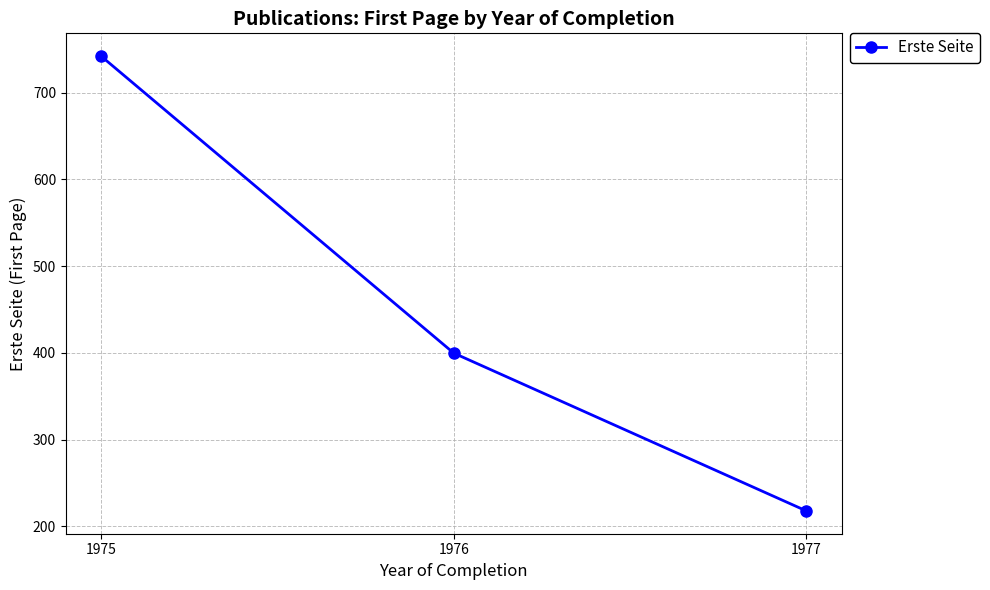

What is the ratio of the value at 1976 to the value at 1977?

1.8